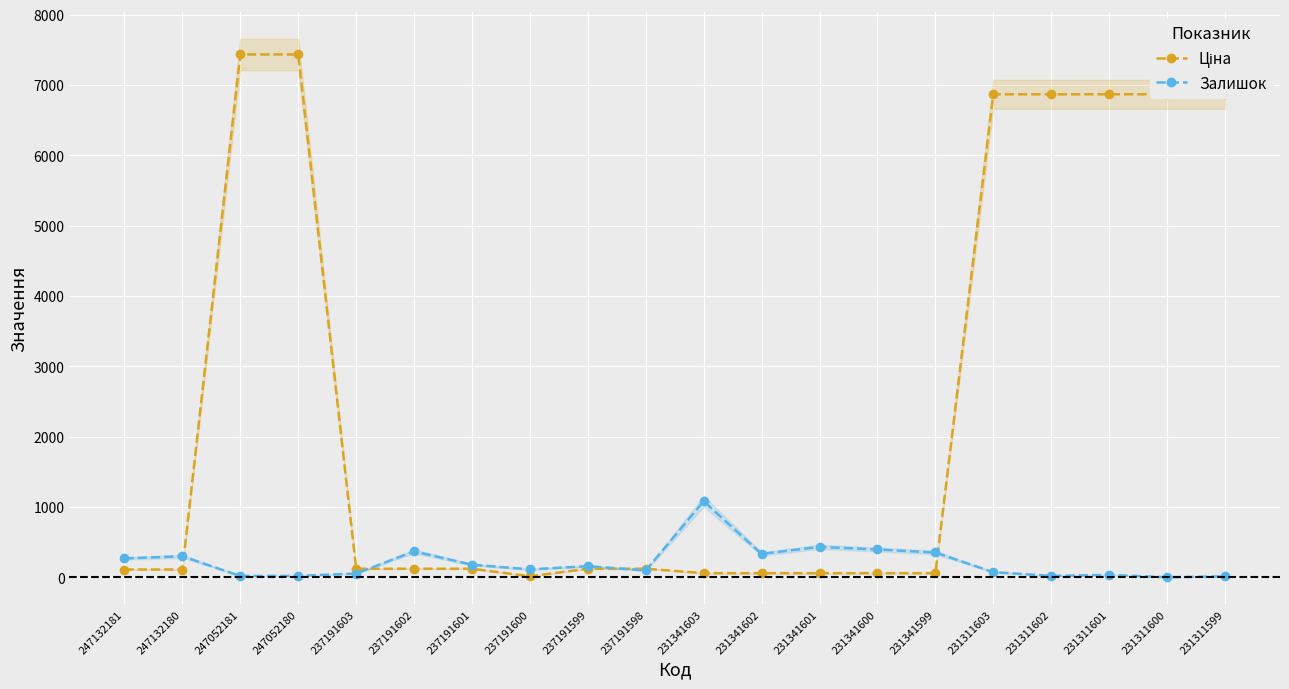

Which series has the widest spread of values?

Ціна